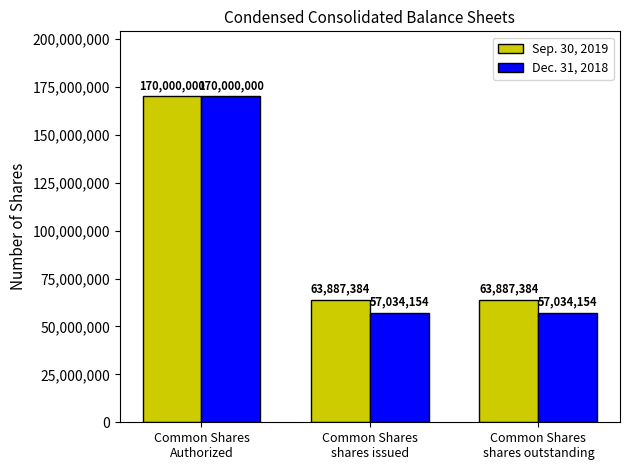

What is the difference between the maximum and minimum values in the Dec. 31, 2018 series?

112965846